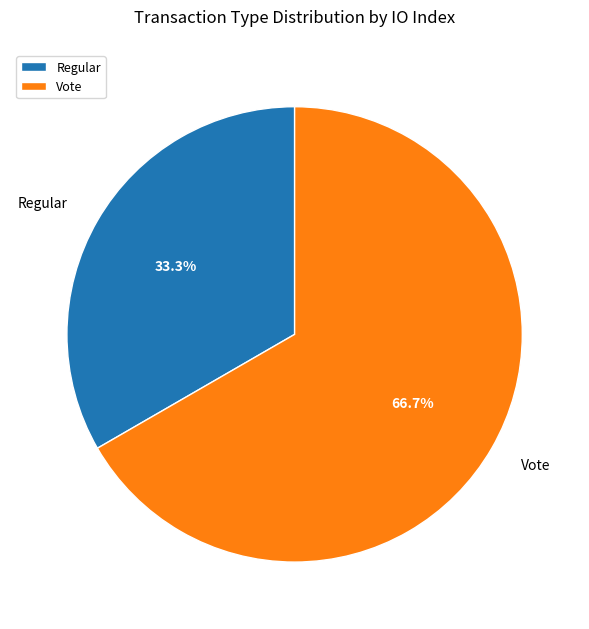

Which slice represents more than half of the pie?

Vote